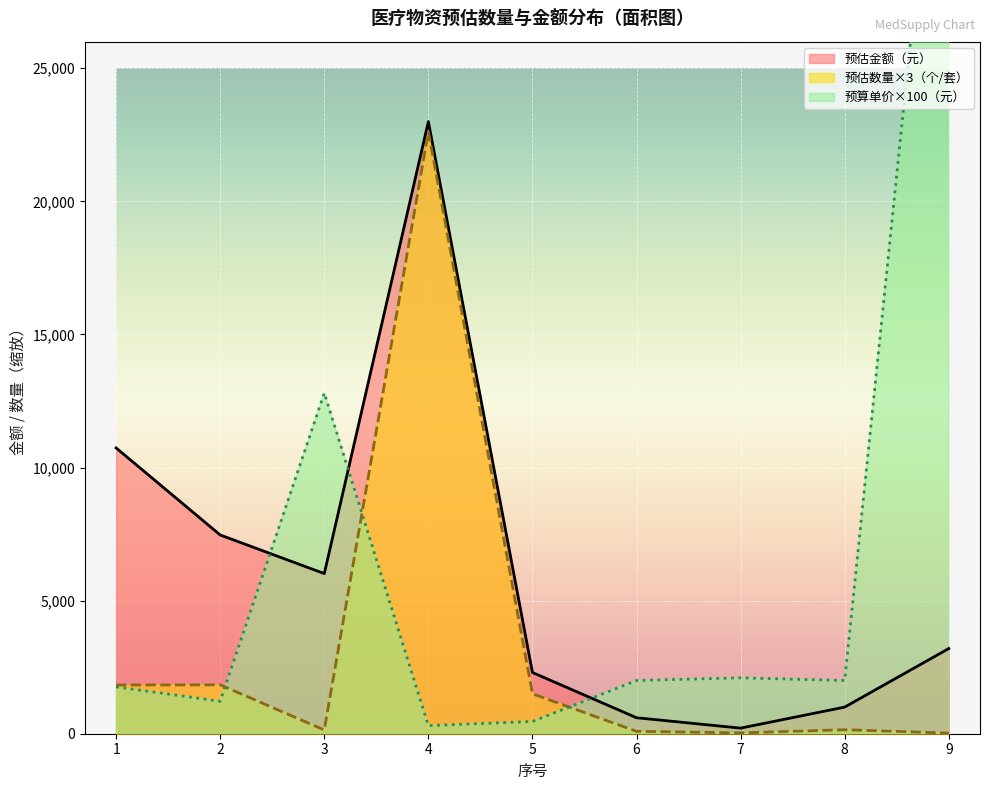

Does the chart display data point markers on the line(s)?

No